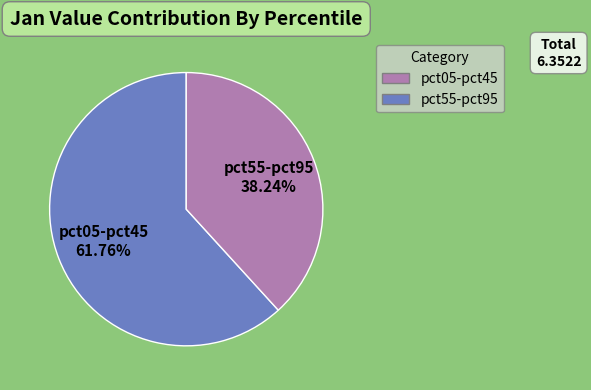

Is there any slice that represents more than half of the pie?

Yes